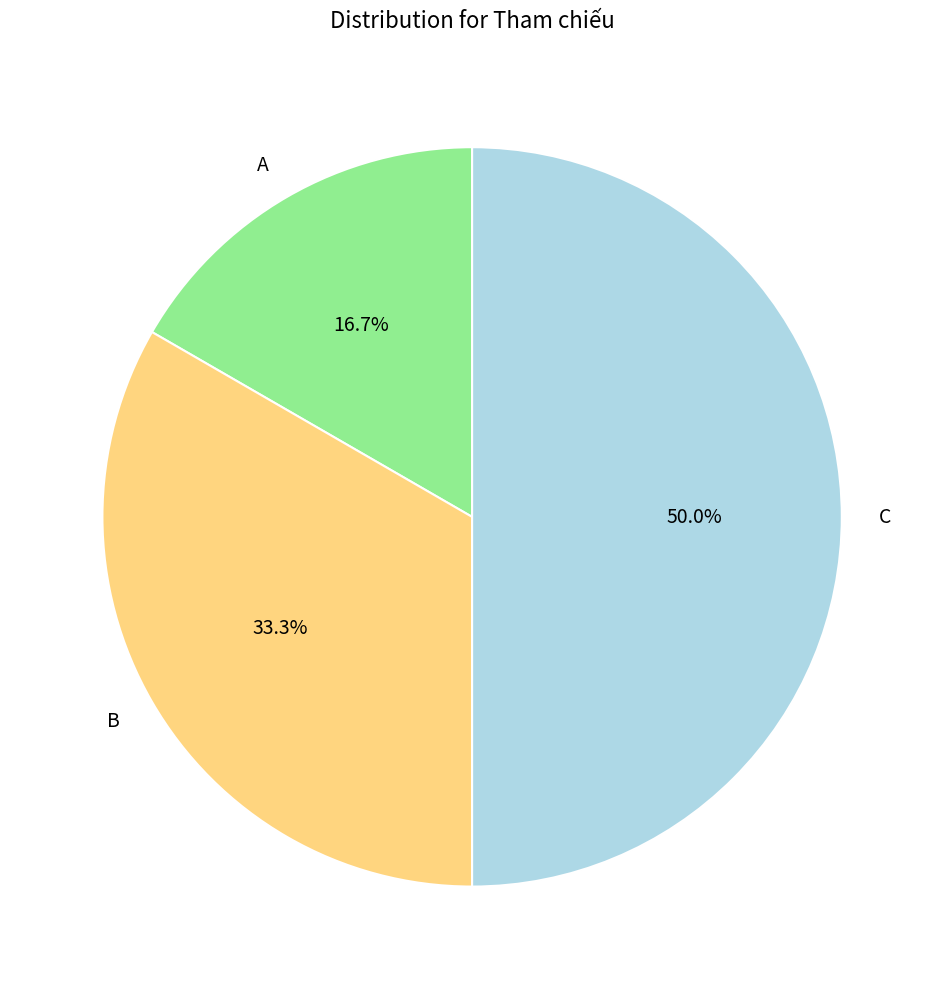

Does A account for over 50% of the chart?

No